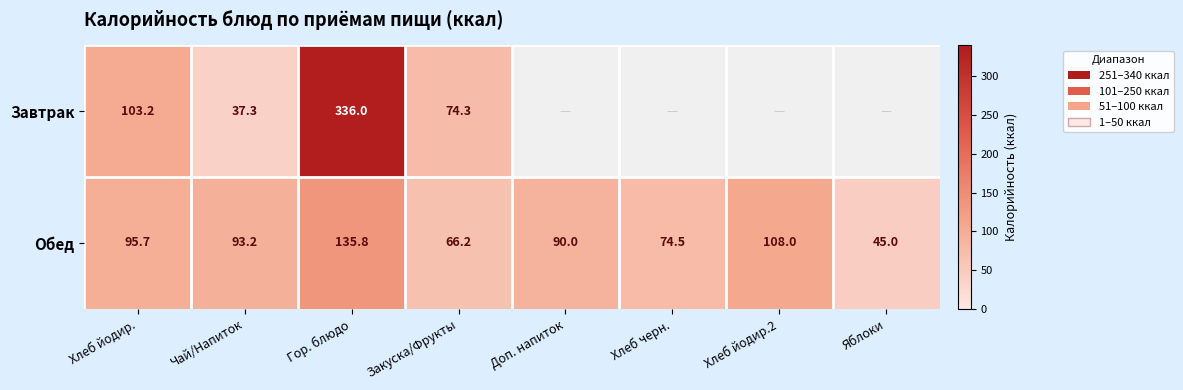

What is the sum of all Обед values?

708.4